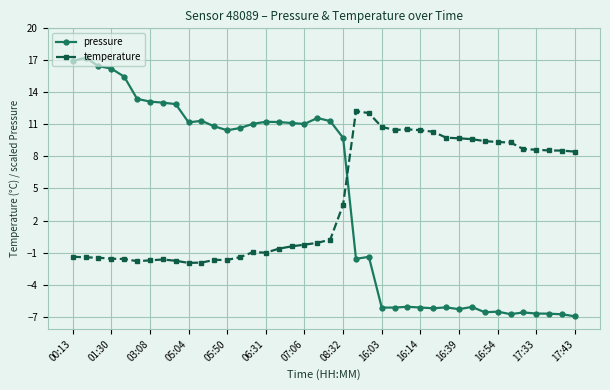

At how many categories does at least one series exceed 5?

40